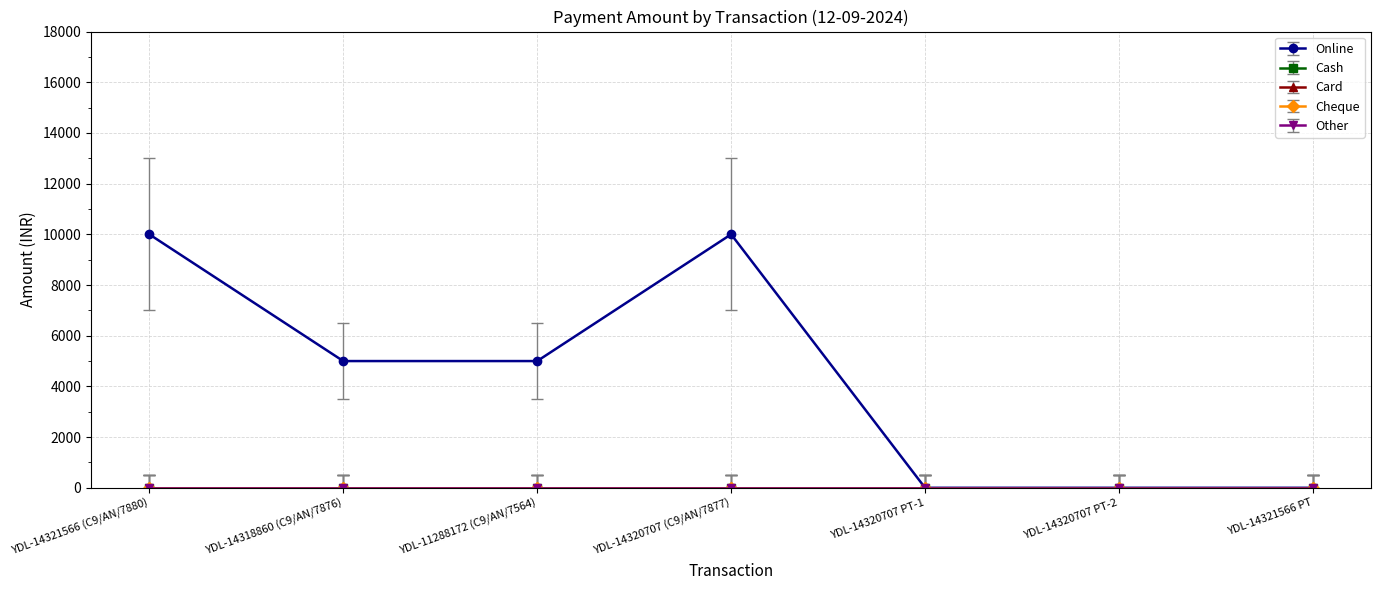

True or false: Cheque and Online intersect in this chart.

False